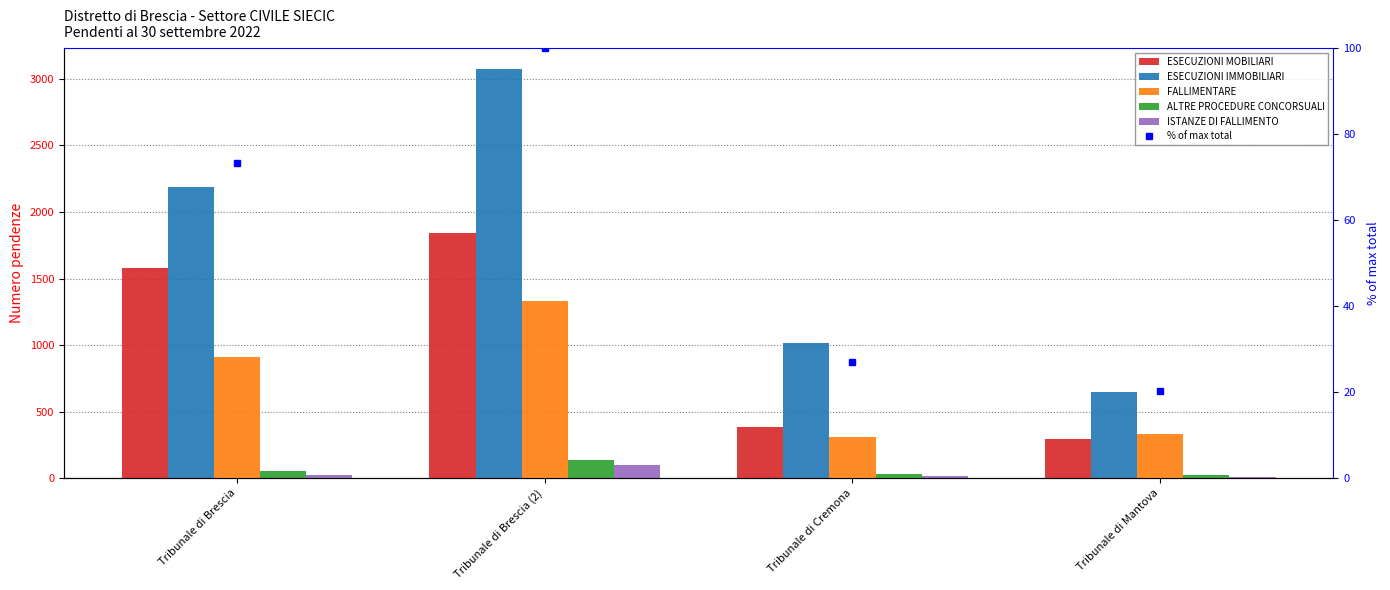

What is the lowest value of the ESECUZIONI IMMOBILIARI series?

648.0